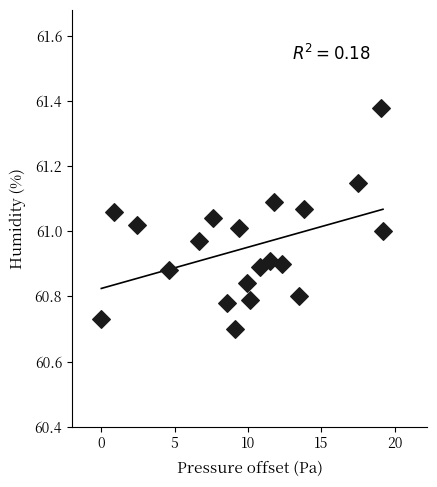

What is the range of Y values (max minus min)?

0.7